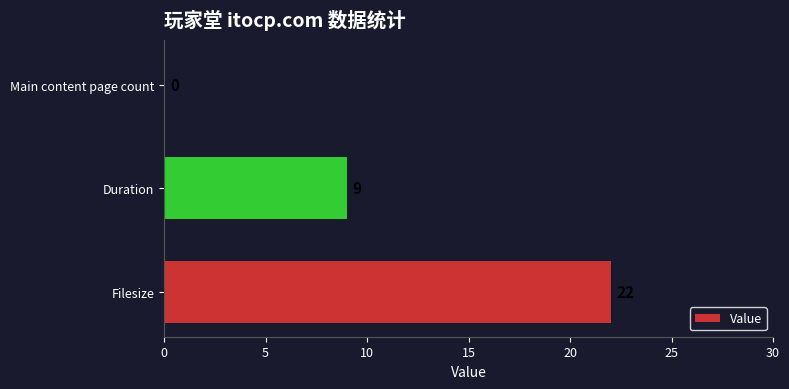

Between Main content page count and Filesize, which is larger?

Filesize